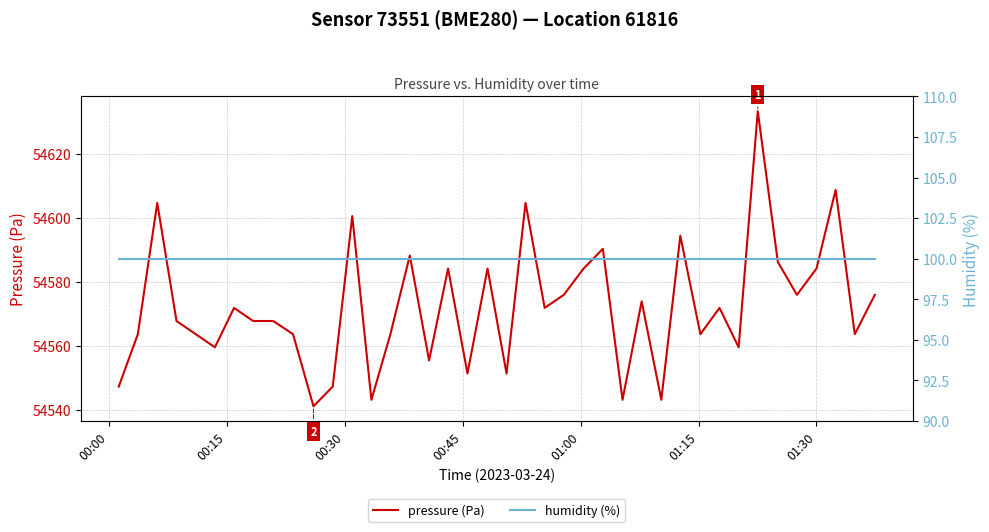

What is the highest value of the pressure (Pa) series?

54633.5